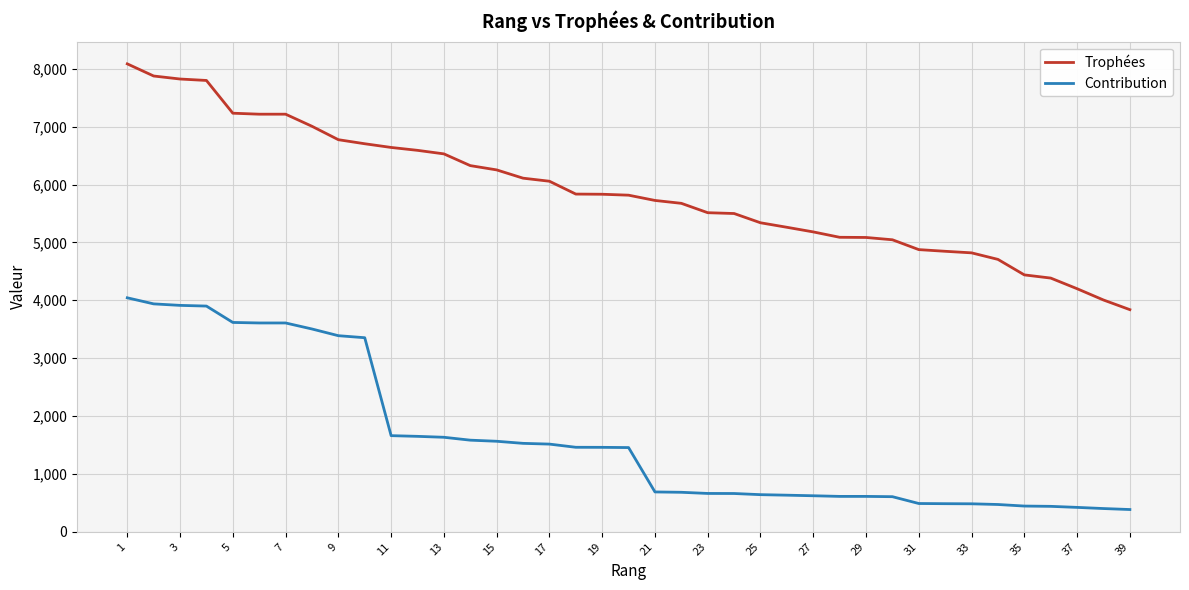

What is the minimum value for Trophées?

3838